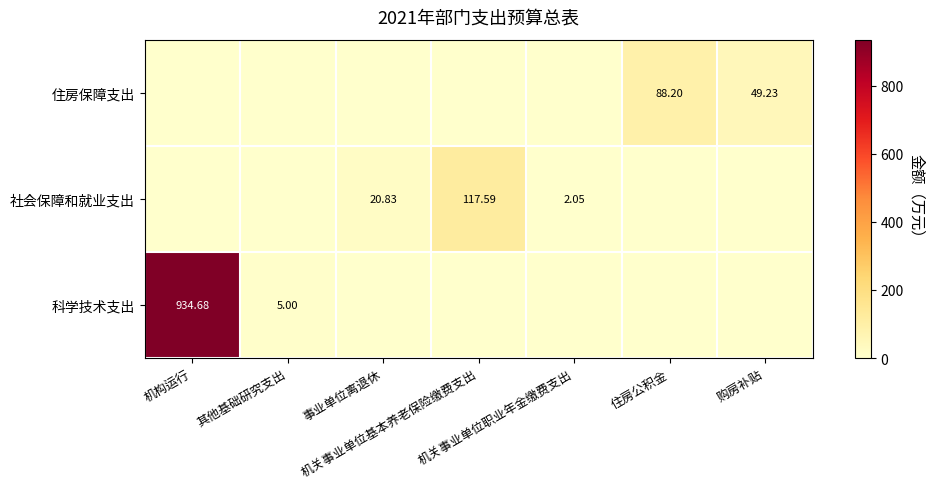

How many positive values does the 社会保障和就业支出 series have?

3